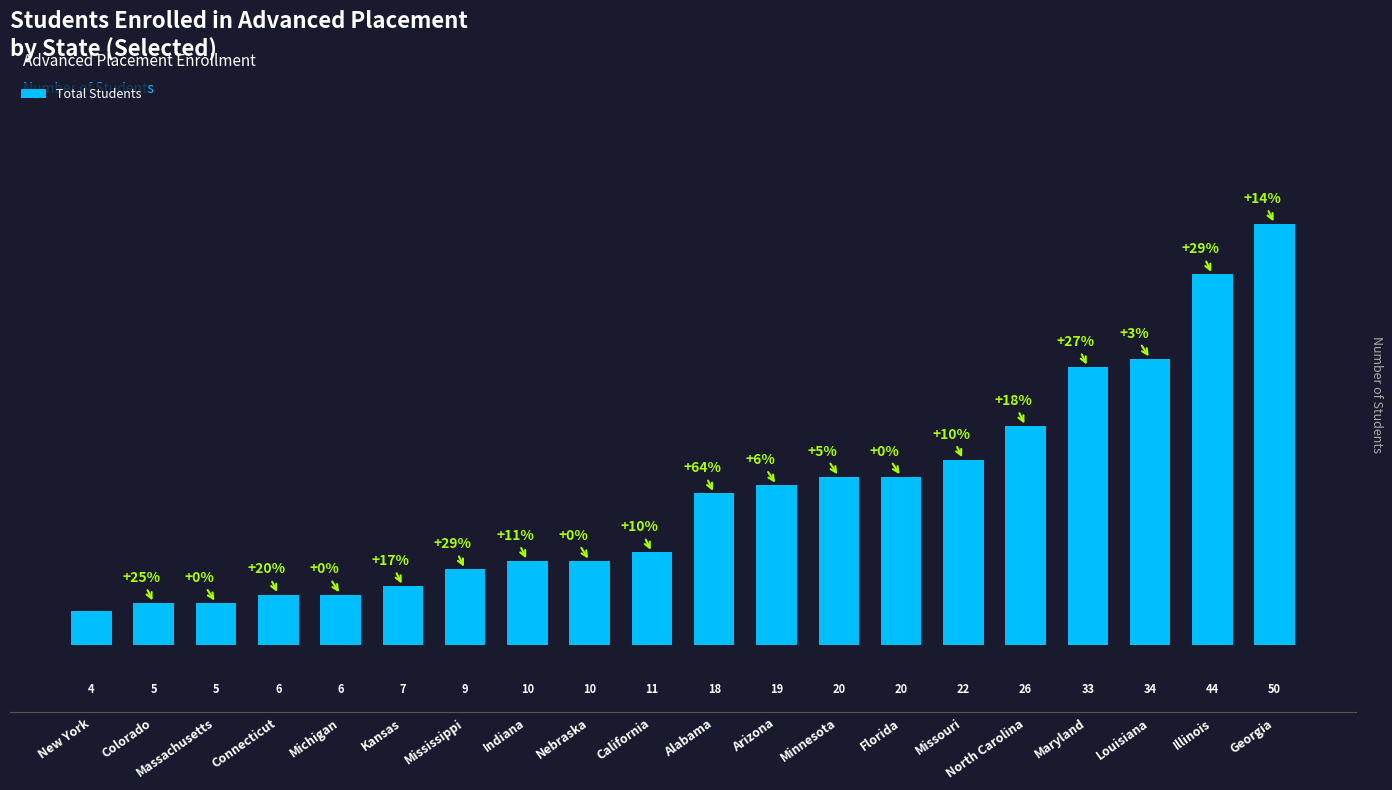

Where is the data nearest to the value 27?

North Carolina